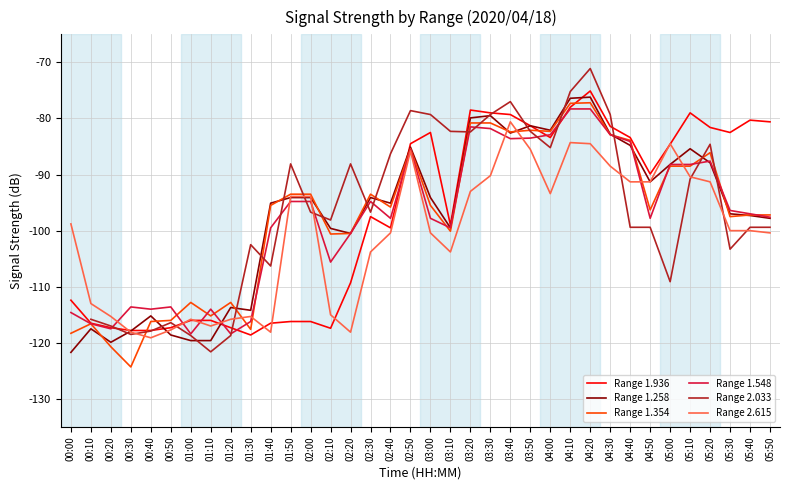

True or false: Range 2.615 has a value of -84.5 at 04:20.

True